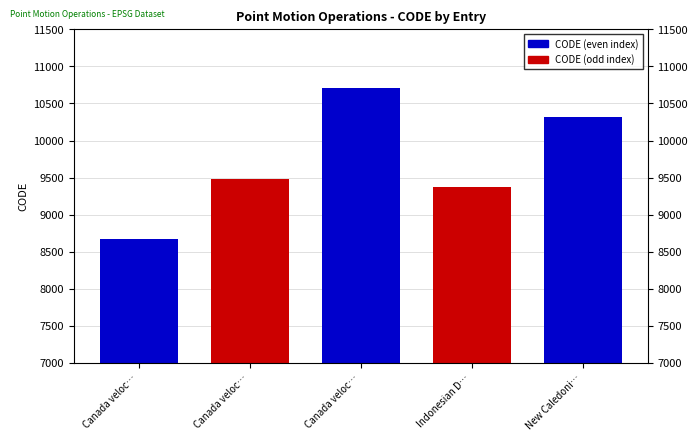

Rank the categories by value from lowest to highest.

Canada veloc…, Indonesian D…, Canada veloc…, New Caledoni…, Canada veloc…